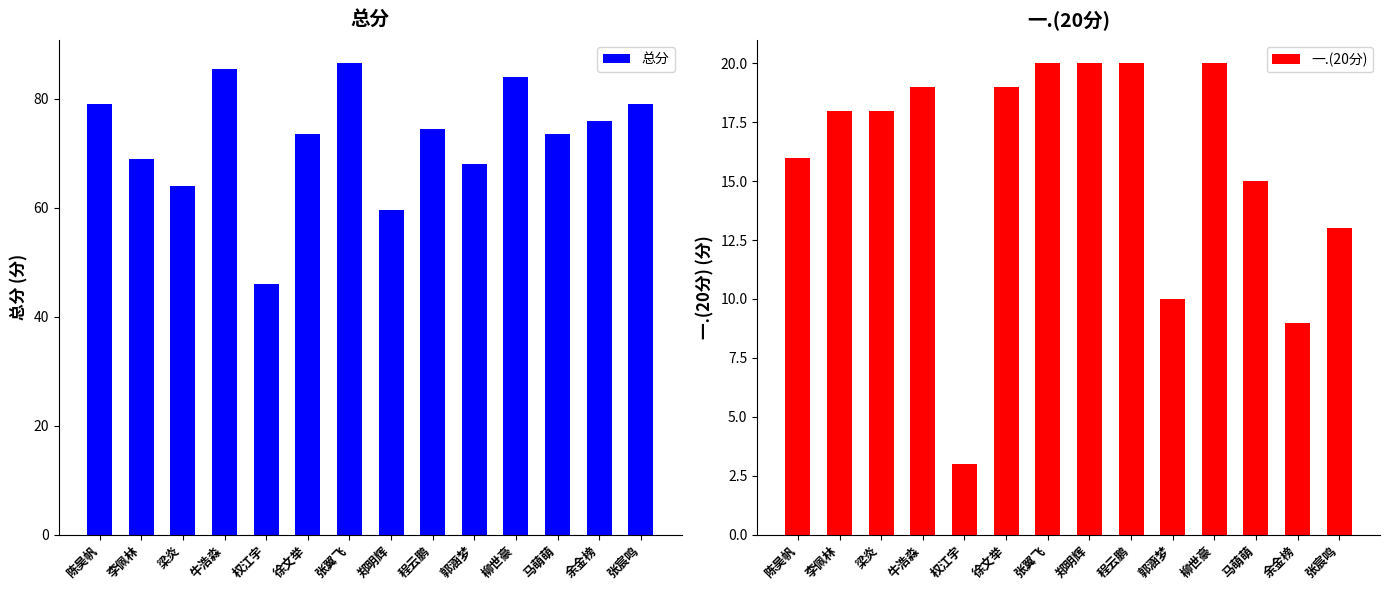

What is the label of the 9th bar from the left?

程云鹏